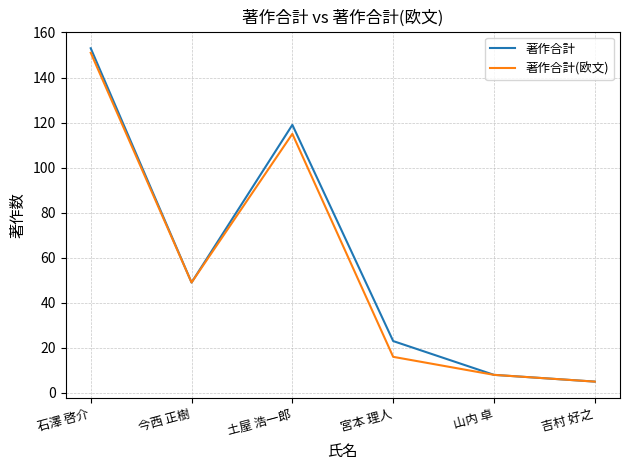

Is the value of 著作合計(欧文) at 吉村 好之 greater than the value of 著作合計 at 石澤 啓介?

No